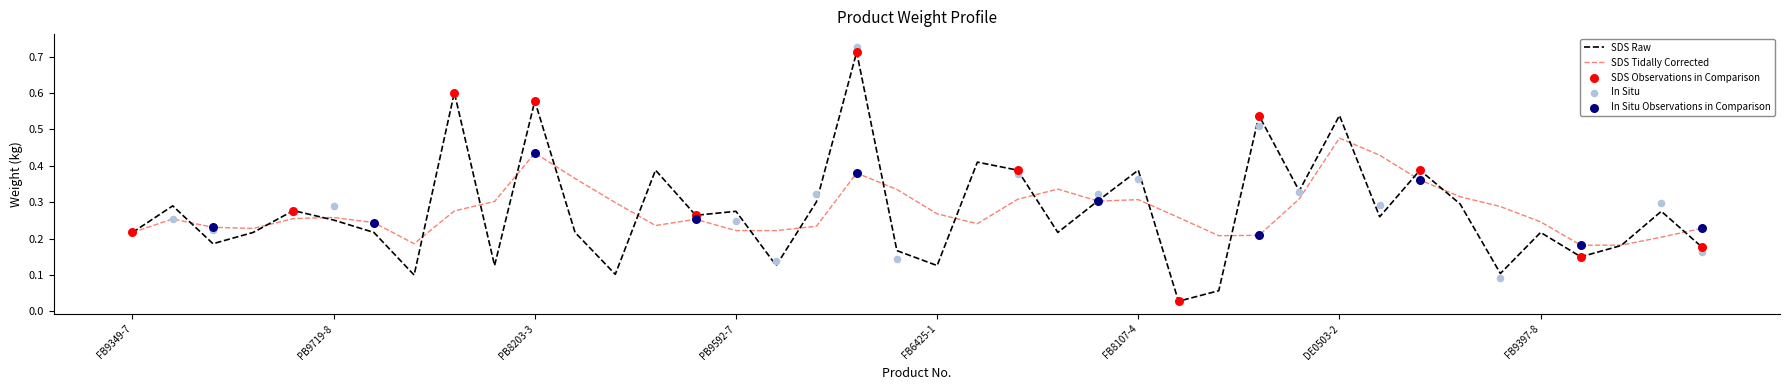

The value of SDS Tidally Corrected at FB8107-4 is 0.3. True or false?

True